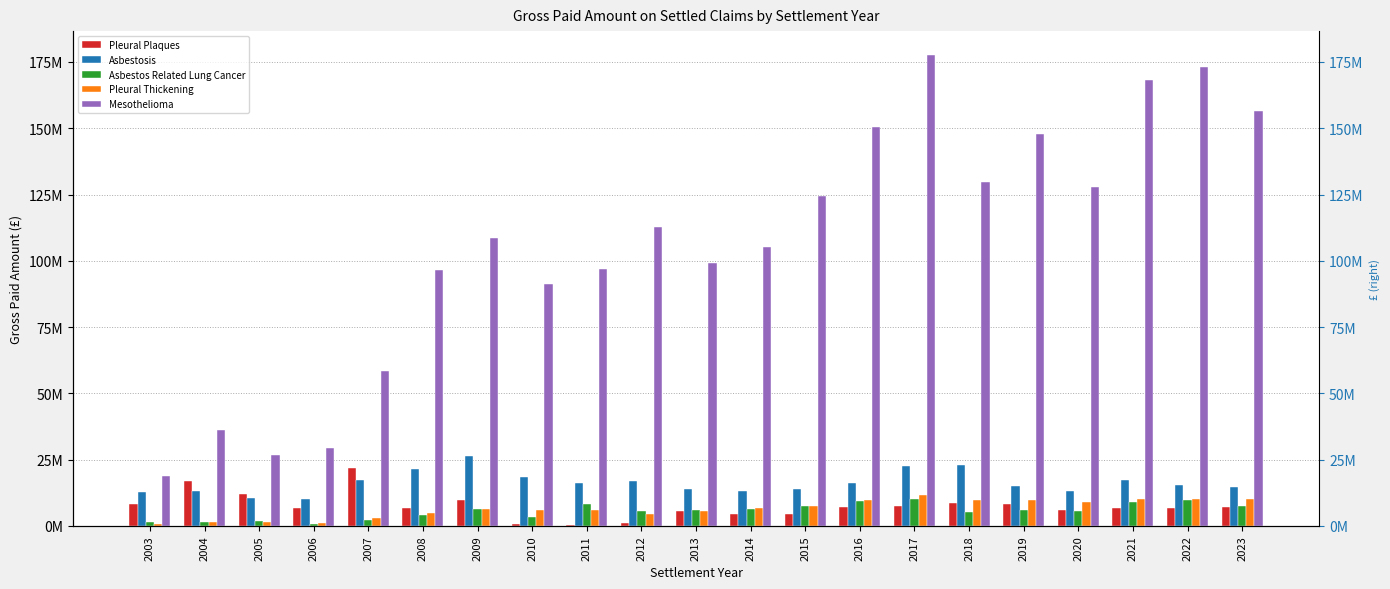

How many series are shown in this chart?

5